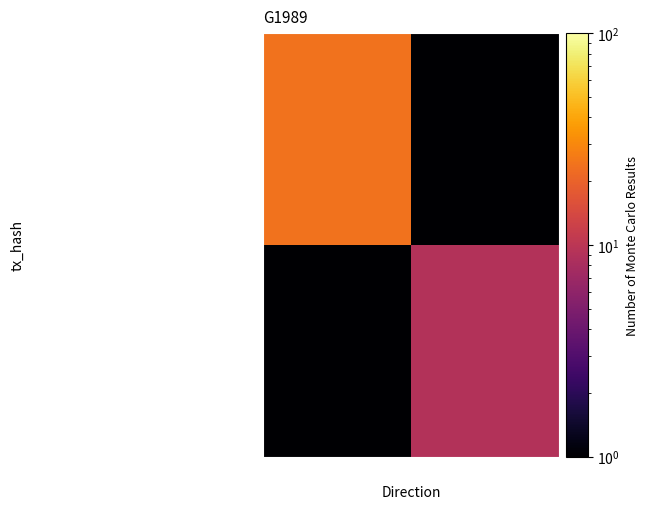

What is the difference between the highest and lowest values at -1?

24.0